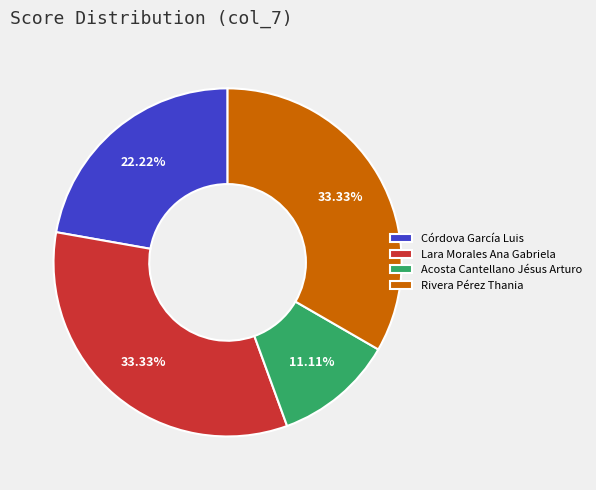

Does any single category account for the majority?

No